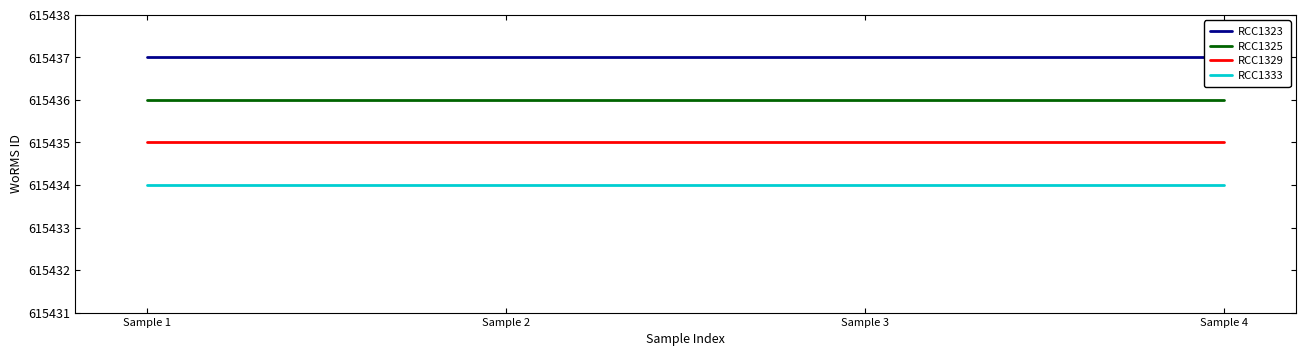

Rank the series by their average value, from lowest to highest.

RCC1333, RCC1329, RCC1325, RCC1323